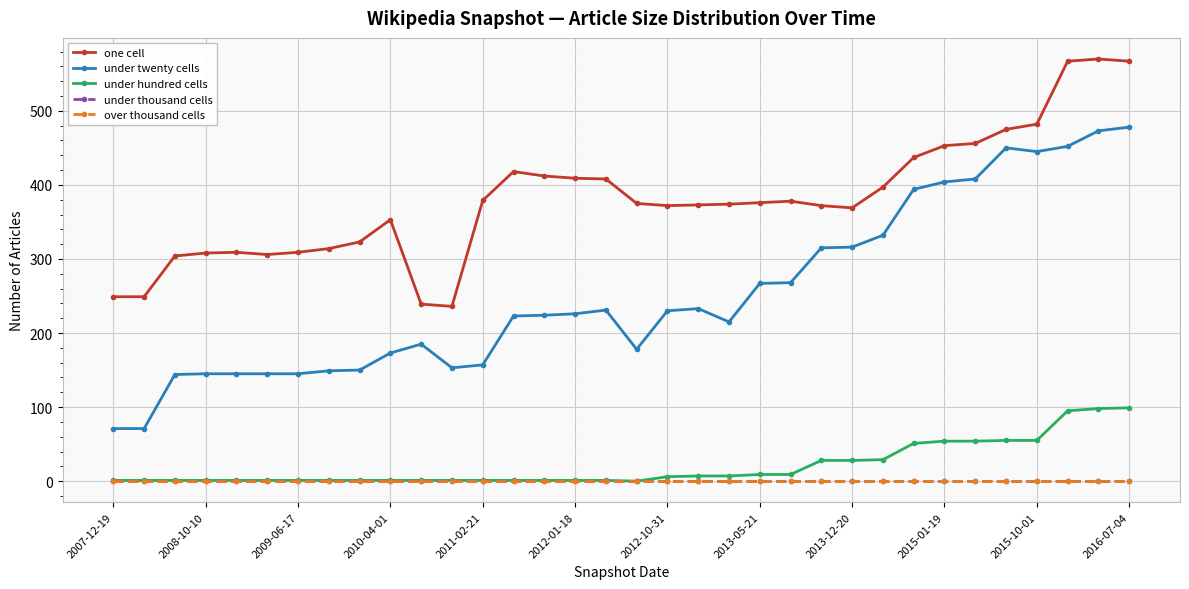

True or false: under thousand cells and under hundred cells intersect in this chart.

False